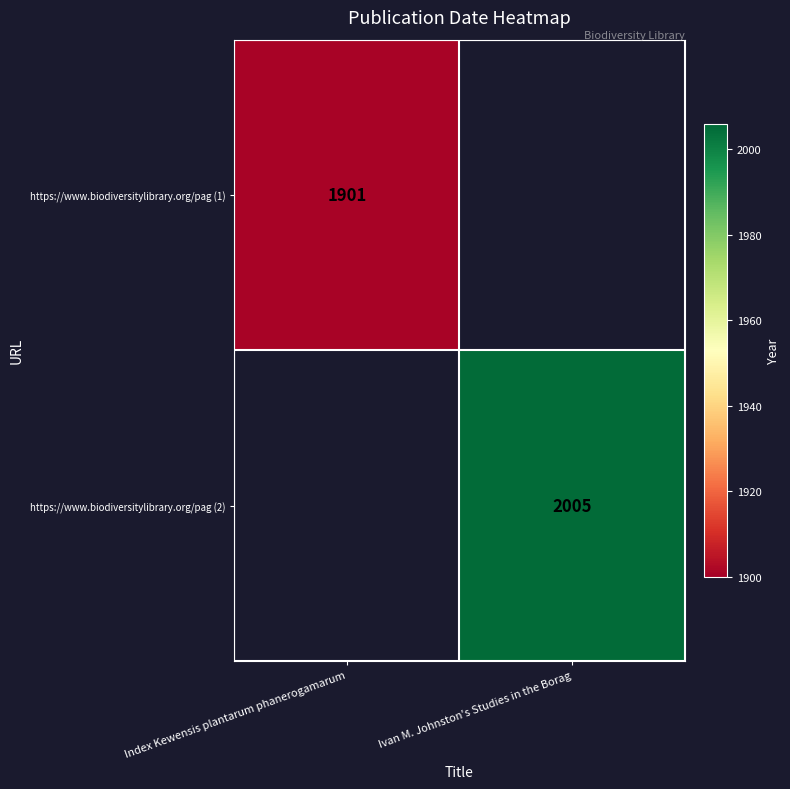

True or false: https://www.biodiversitylibrary.org/pag (1) has a value of 669 at Index Kewensis plantarum phanerogamarum.

False